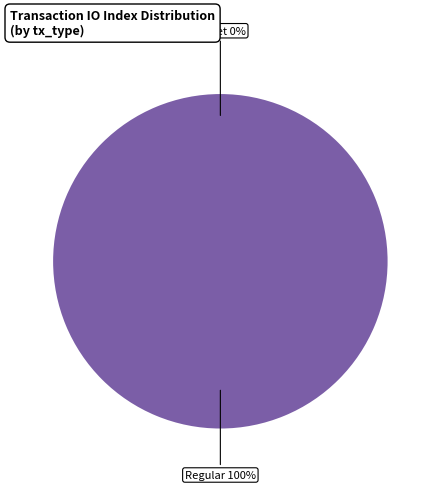

To the nearest percent, what is the difference between the largest and smallest slice percentages?

100%